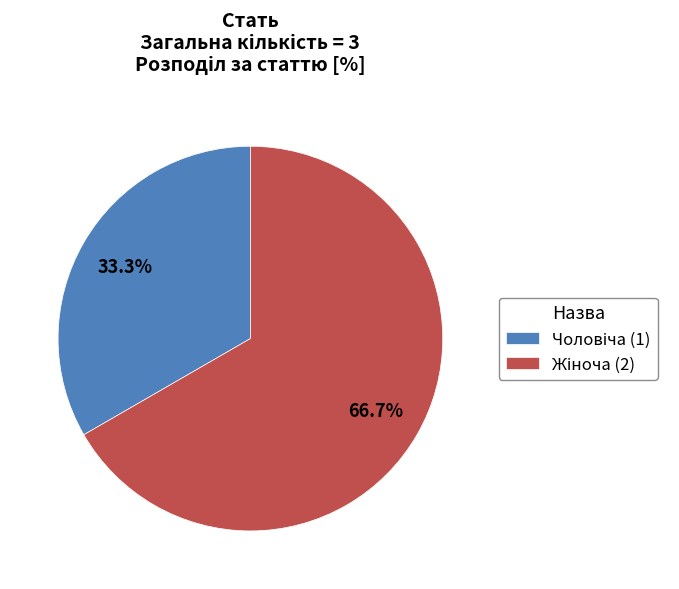

Which category accounts for the majority?

Жіноча